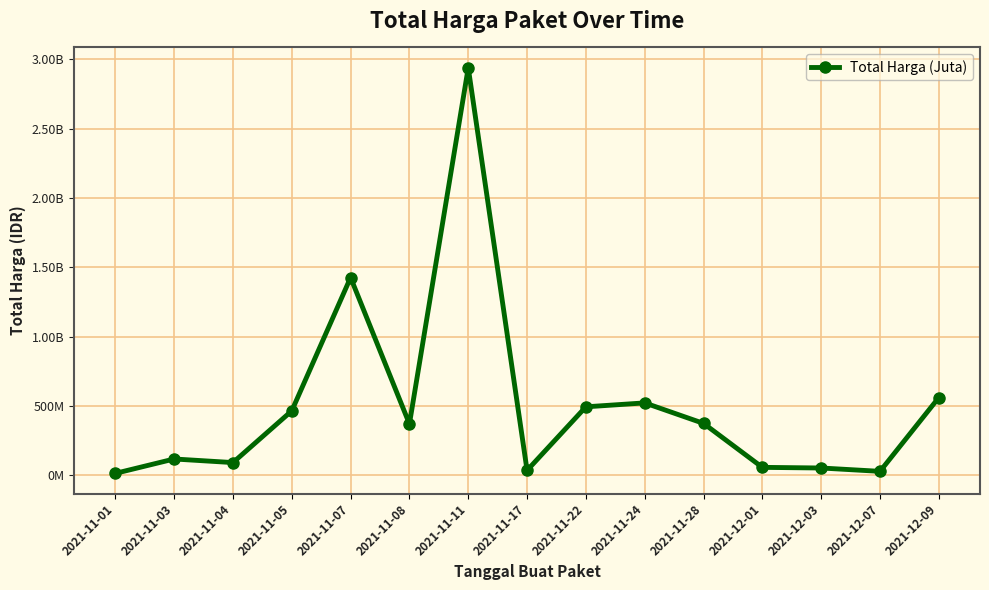

Which has a higher value, 2021-11-11 or 2021-11-07?

2021-11-11